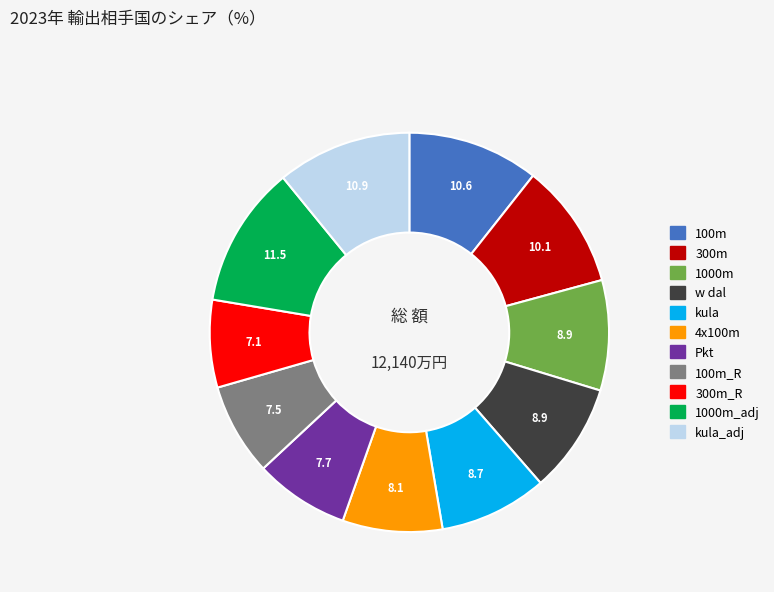

The 300m slice represents 10% of the pie. True or false?

True